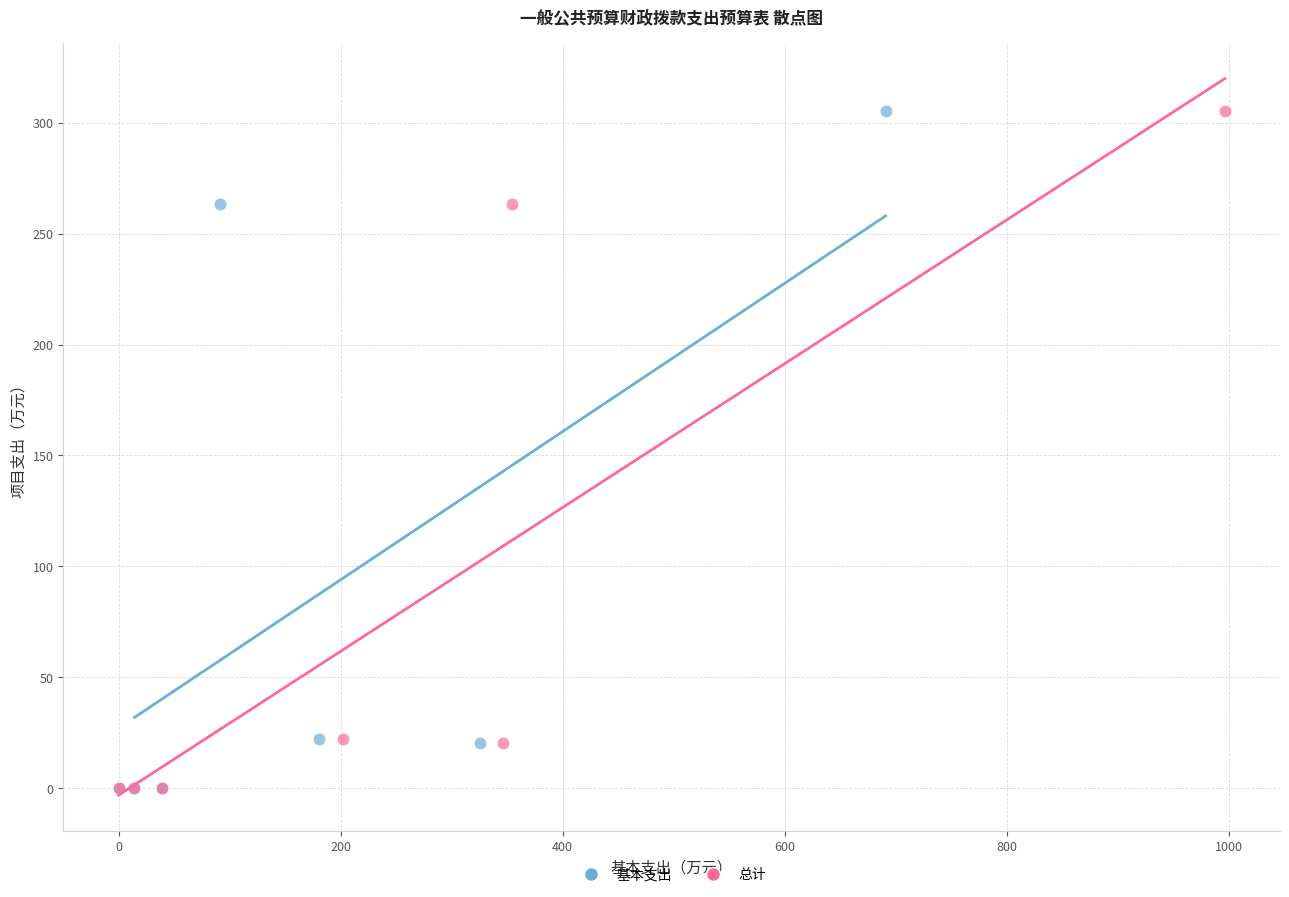

What are all the series names shown in the legend?

基本支出, 总计